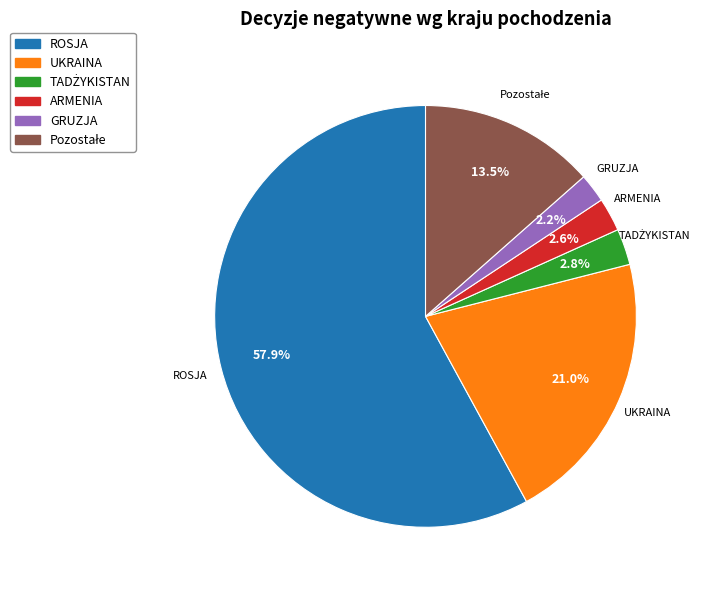

Is there any slice that represents more than half of the pie?

Yes